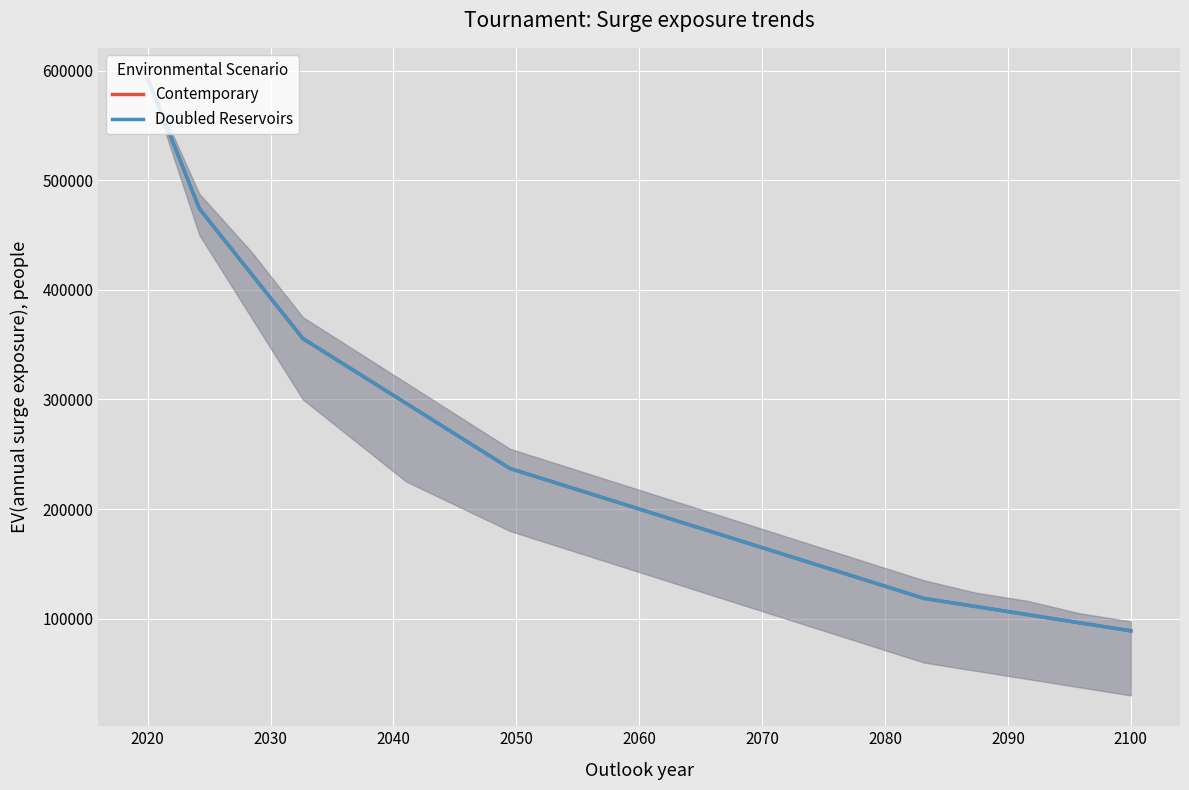

At which label does Doubled Reservoirs first exceed 207397?

2020